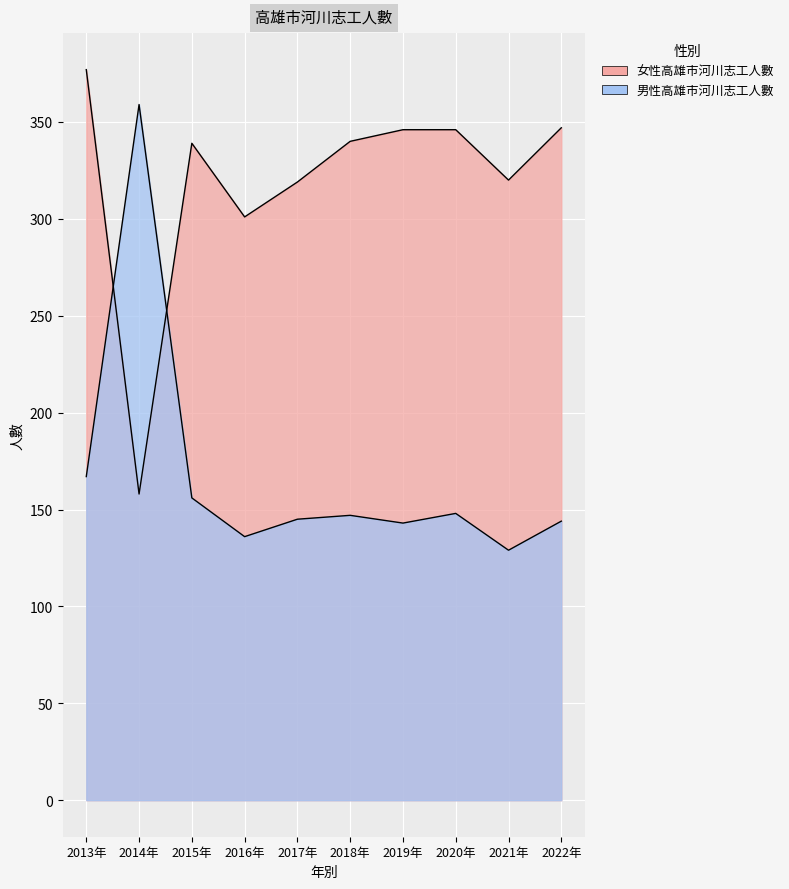

Reading left to right, what are all the values shown in this chart?

女性高雄市河川志工人數: 377	158	339	301	319	340	346	346	320	347
男性高雄市河川志工人數: 167	359	156	136	145	147	143	148	129	144